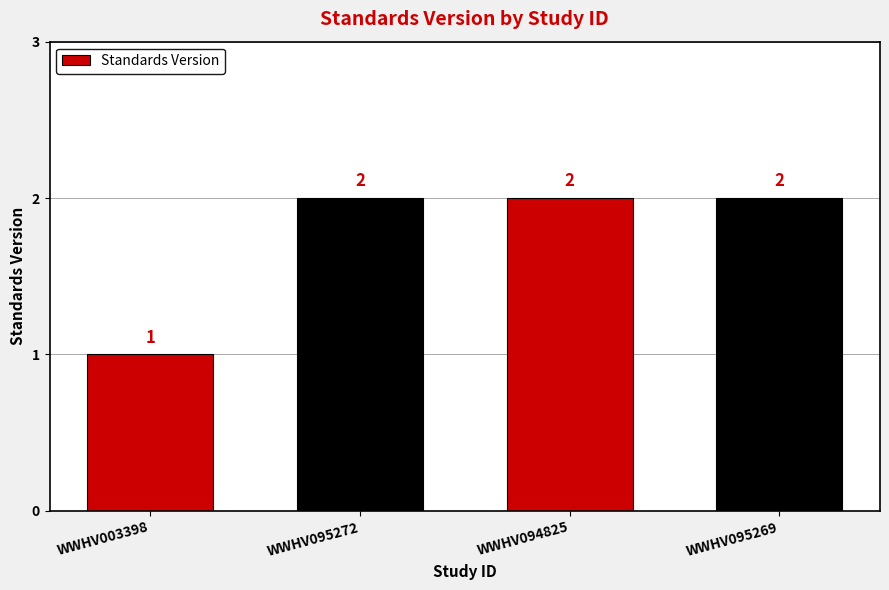

How many data points does each series have?

4